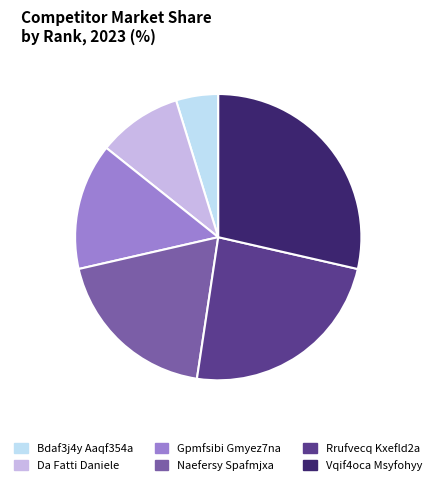

What is the smallest slice in the pie chart?

Bdaf3j4y Aaqf354a